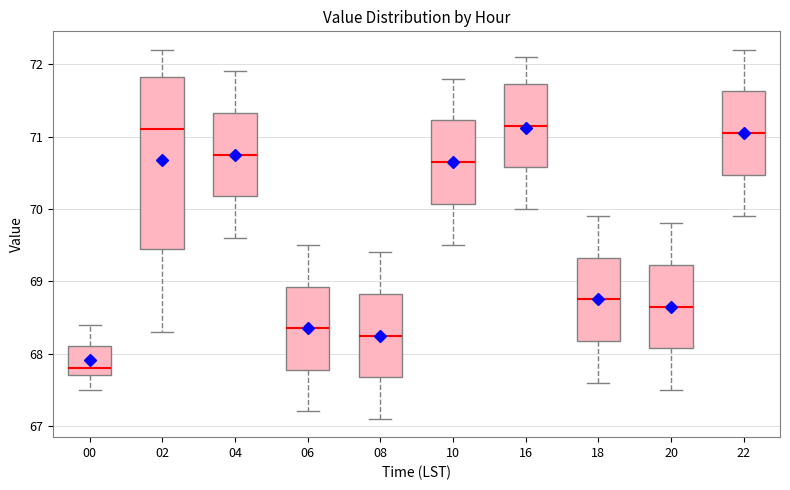

Reading left to right, transcribe this box plot: for each box, give where its median line is, the range the box spans, and where its two whiskers end, as read against the y-axis. The values are not printed on the chart, so give them approximately, as read against the axis.

00: median 67.8, box 67.7 to 68.1, whiskers 67.5 to 68.4
02: median 71.1, box 69.5 to 71.8, whiskers 68.3 to 72.2
04: median 70.8, box 70.2 to 71.3, whiskers 69.6 to 71.9
06: median 68.4, box 67.8 to 68.9, whiskers 67.2 to 69.5
08: median 68.3, box 67.7 to 68.8, whiskers 67.1 to 69.4
10: median 70.7, box 70.1 to 71.2, whiskers 69.5 to 71.8
16: median 71.2, box 70.6 to 71.7, whiskers 70.0 to 72.1
18: median 68.8, box 68.2 to 69.3, whiskers 67.6 to 69.9
20: median 68.7, box 68.1 to 69.2, whiskers 67.5 to 69.8
22: median 71.1, box 70.5 to 71.6, whiskers 69.9 to 72.2